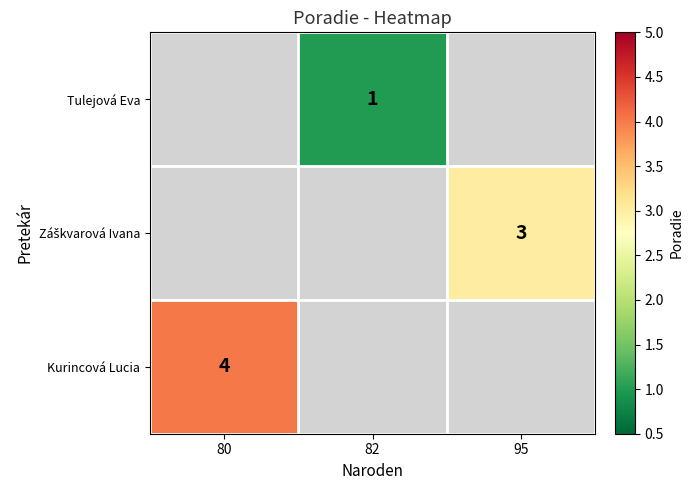

Is it true that Kurincová Lucia equals 6 at 80?

False